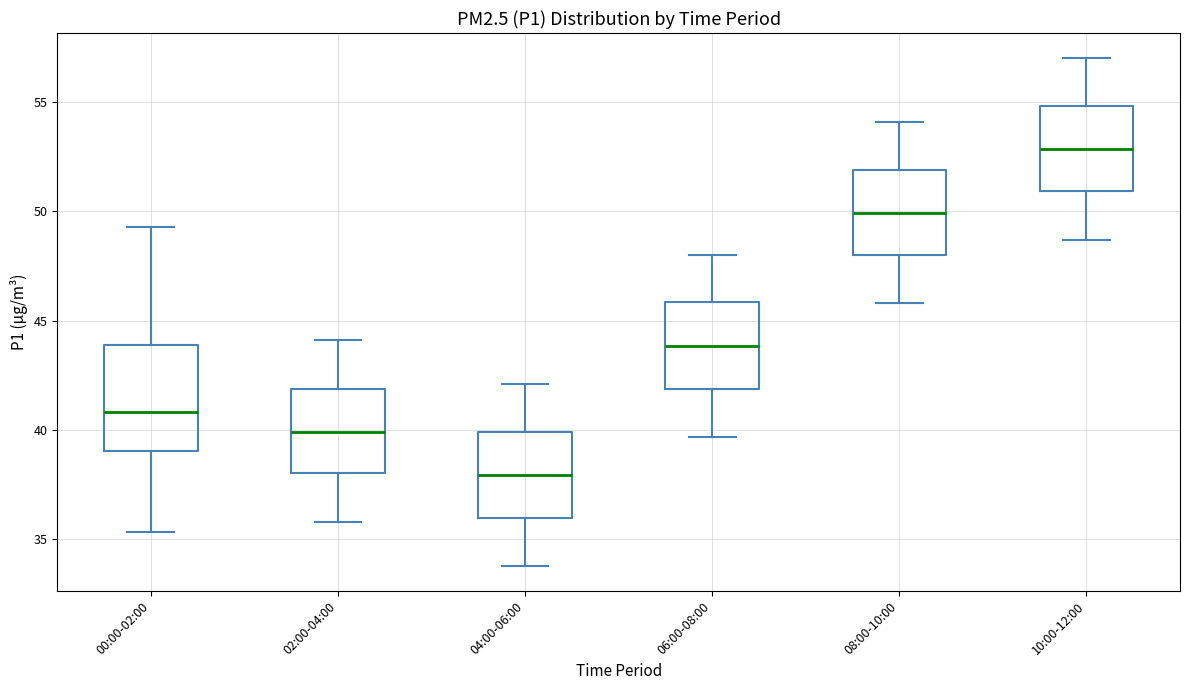

Which box is the tallest, from its lower edge to its upper edge?

00:00-02:00